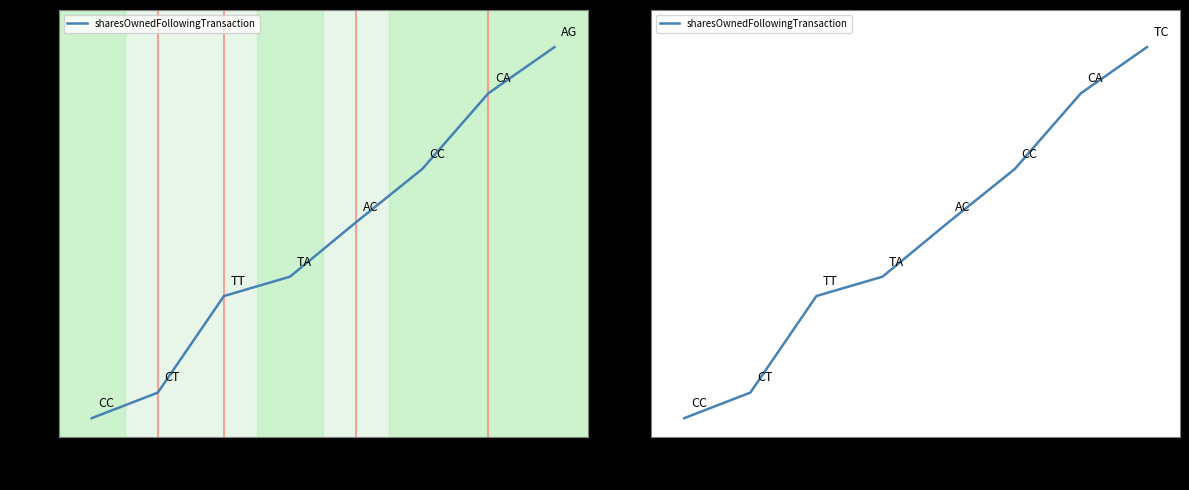

True or false: the data shows 0.3 at 60.

False